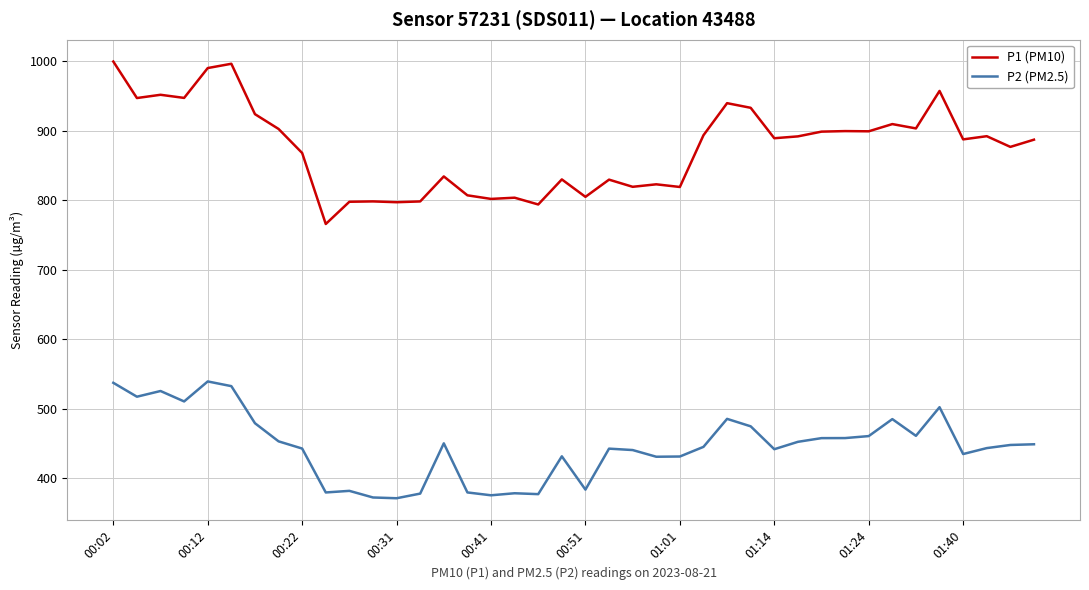

Rank the series by their maximum value, from lowest to highest.

P2 (PM2.5), P1 (PM10)